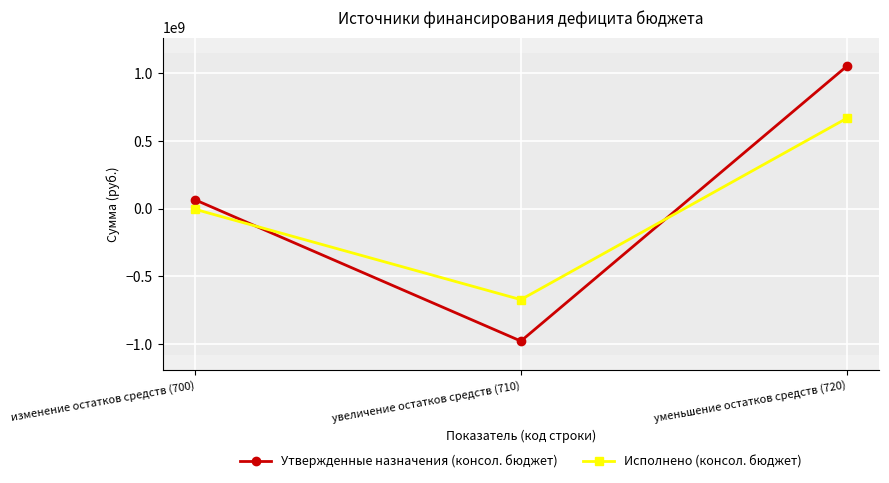

What are all the series names shown in the legend?

Утвержденные назначения (консол. бюджет), Исполнено (консол. бюджет)